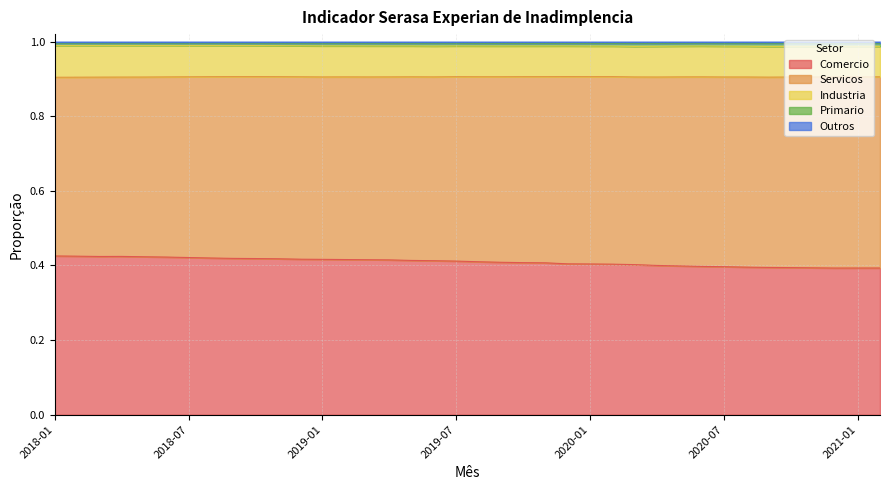

What is the approximate value of Comercio at 2018-05?

0.4